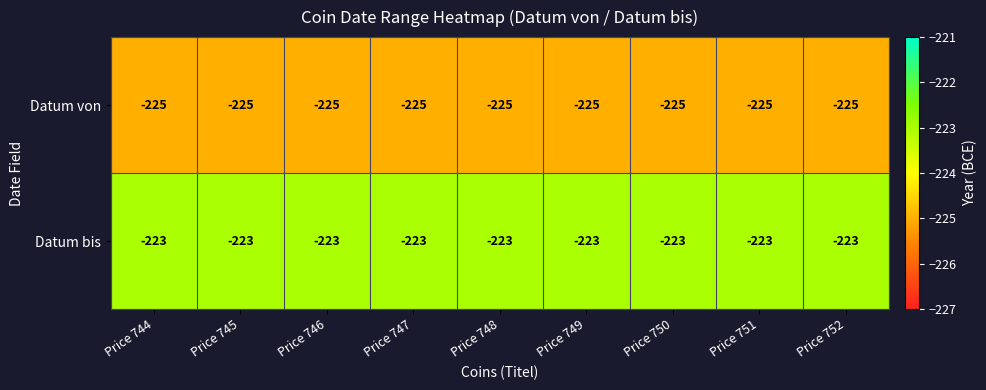

At how many categories does at least one series exceed -224?

9